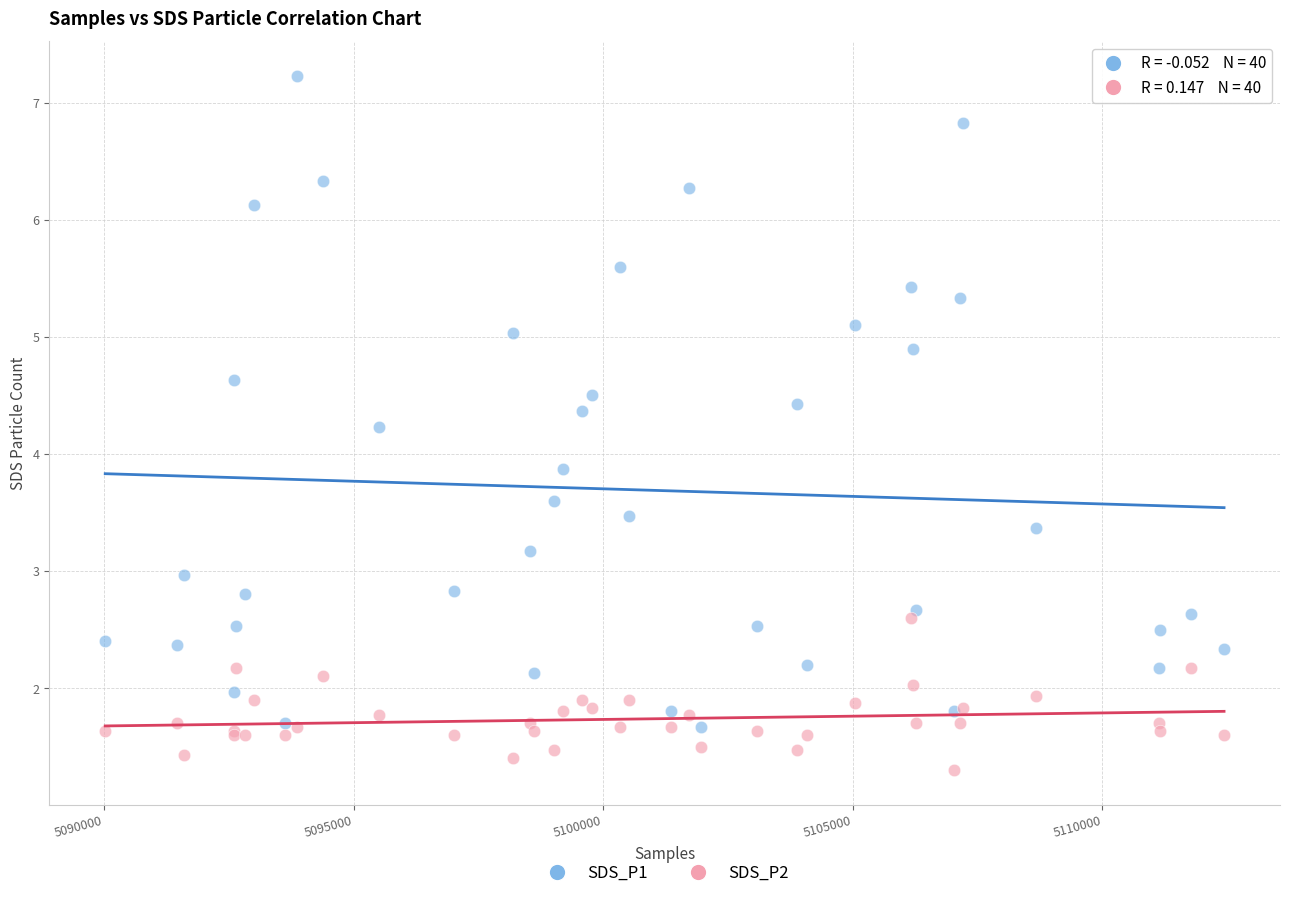

Which series contains the highest Y value?

SDS_P1